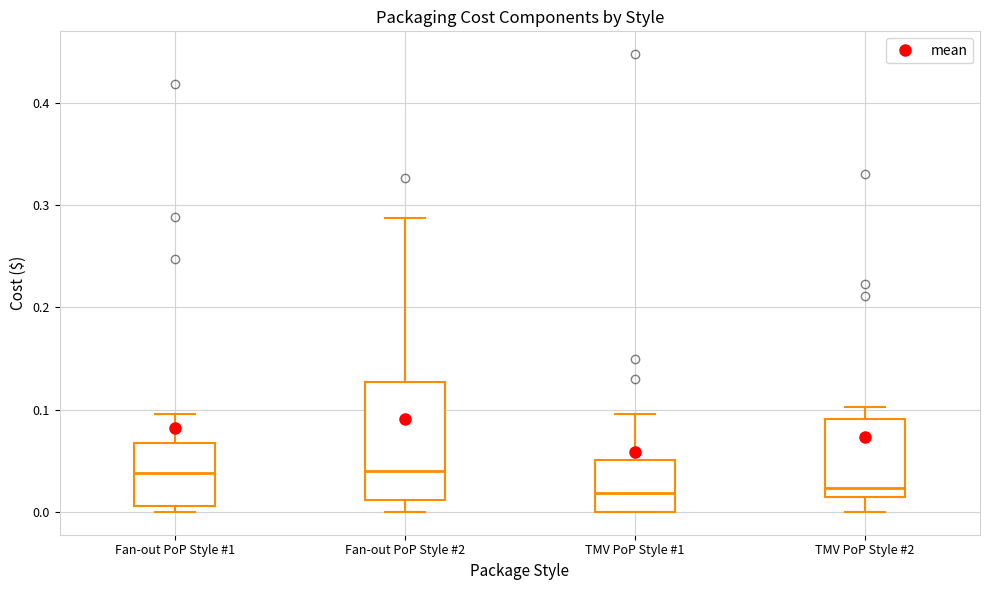

Reading left to right, transcribe this box plot: for each box, give where its median line is, the range the box spans, and where its two whiskers end, as read against the y-axis. The values are not printed on the chart, so give them approximately, as read against the axis.

Fan-out PoP Style #1: median 0.04, box 0.01 to 0.07, whiskers 0.00 to 0.10
Fan-out PoP Style #2: median 0.04, box 0.01 to 0.13, whiskers 0.00 to 0.29
TMV PoP Style #1: median 0.02, box 0.00 to 0.05, whiskers 0.00 to 0.10
TMV PoP Style #2: median 0.02, box 0.01 to 0.09, whiskers 0.00 to 0.10